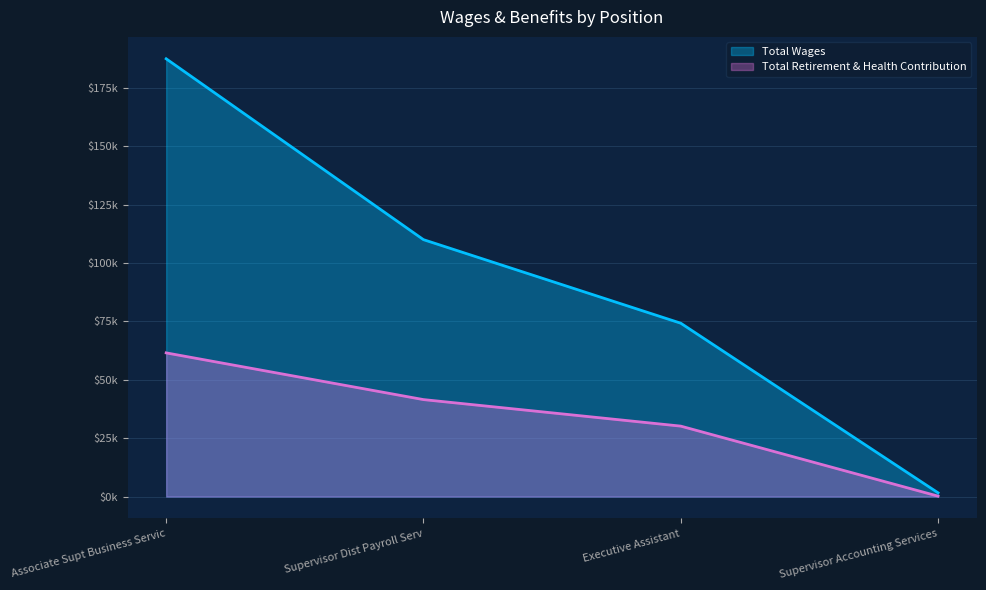

What is the value of the Total Retirement & Health Contribution point at the 2nd from the left?

41514